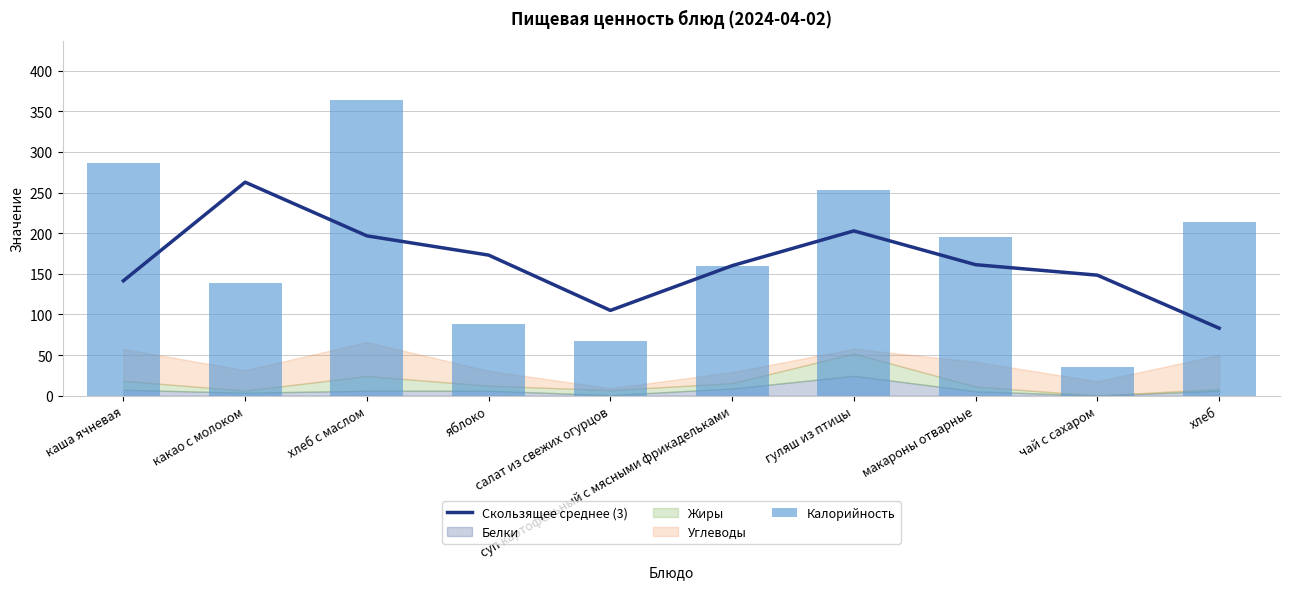

What position from the left is какао с молоком?

2